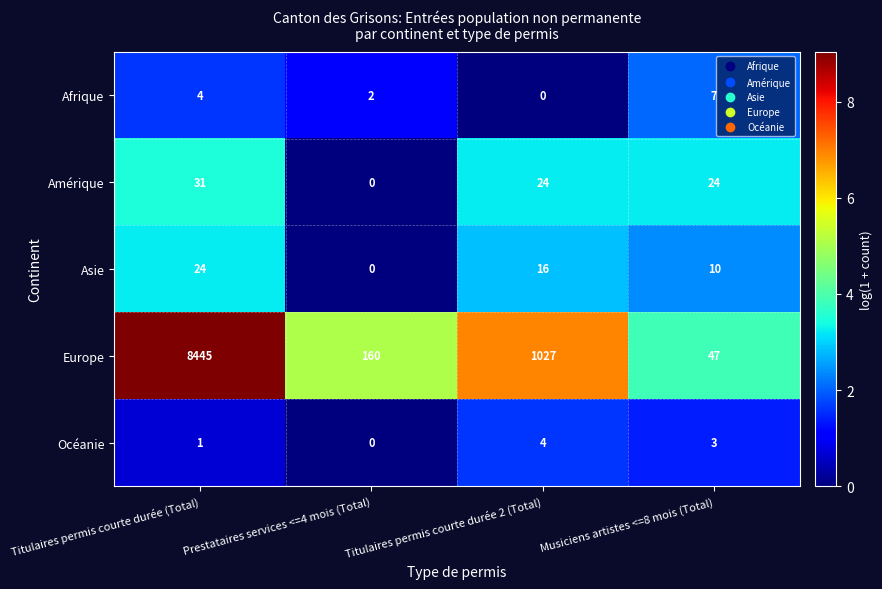

How many positive values does the Asie series have?

3